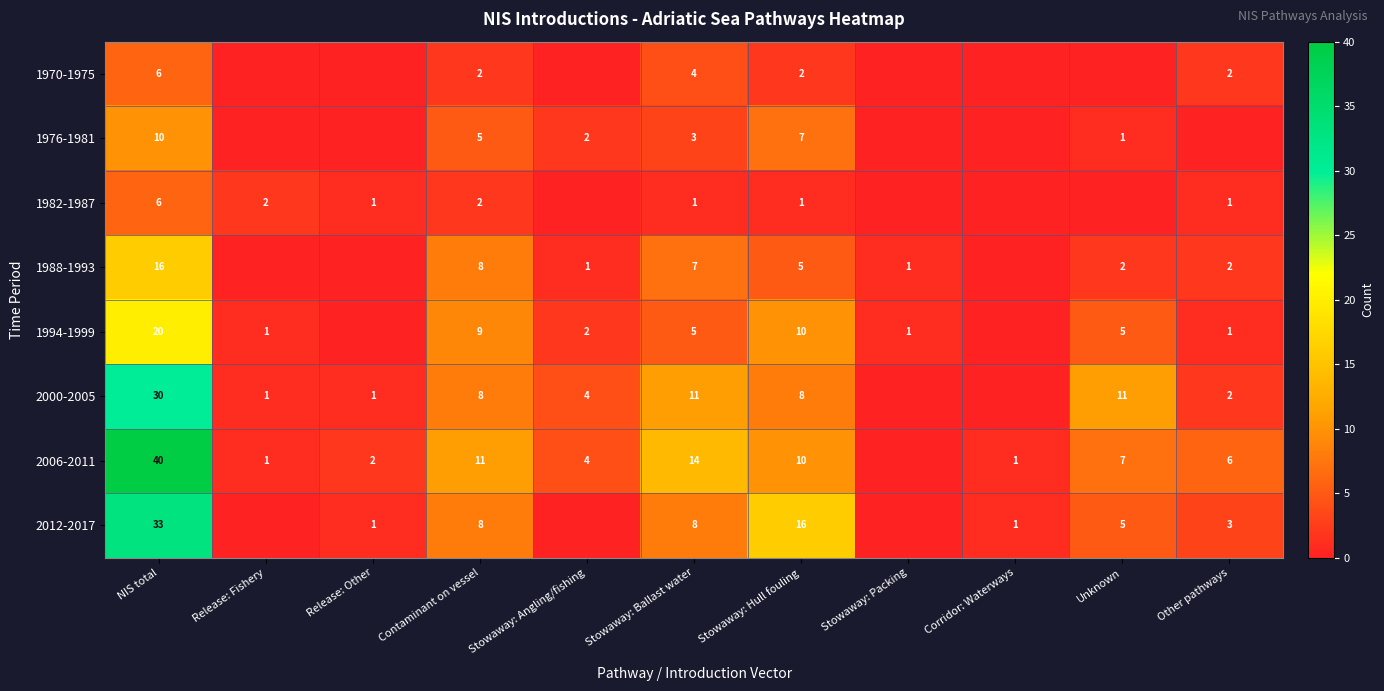

What is the difference between the highest and lowest values at Stowaway: Ballast water?

13